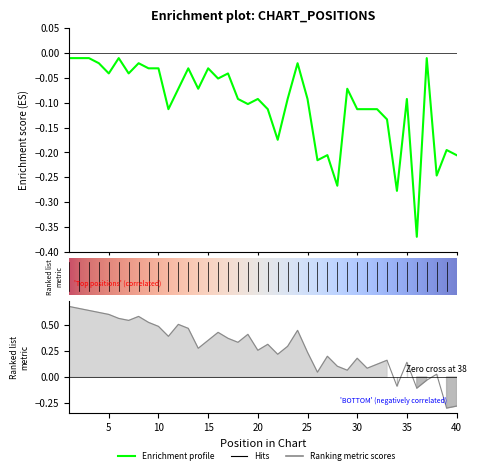

What is the difference between the maximum and minimum values in the Peak Position series?

0.4